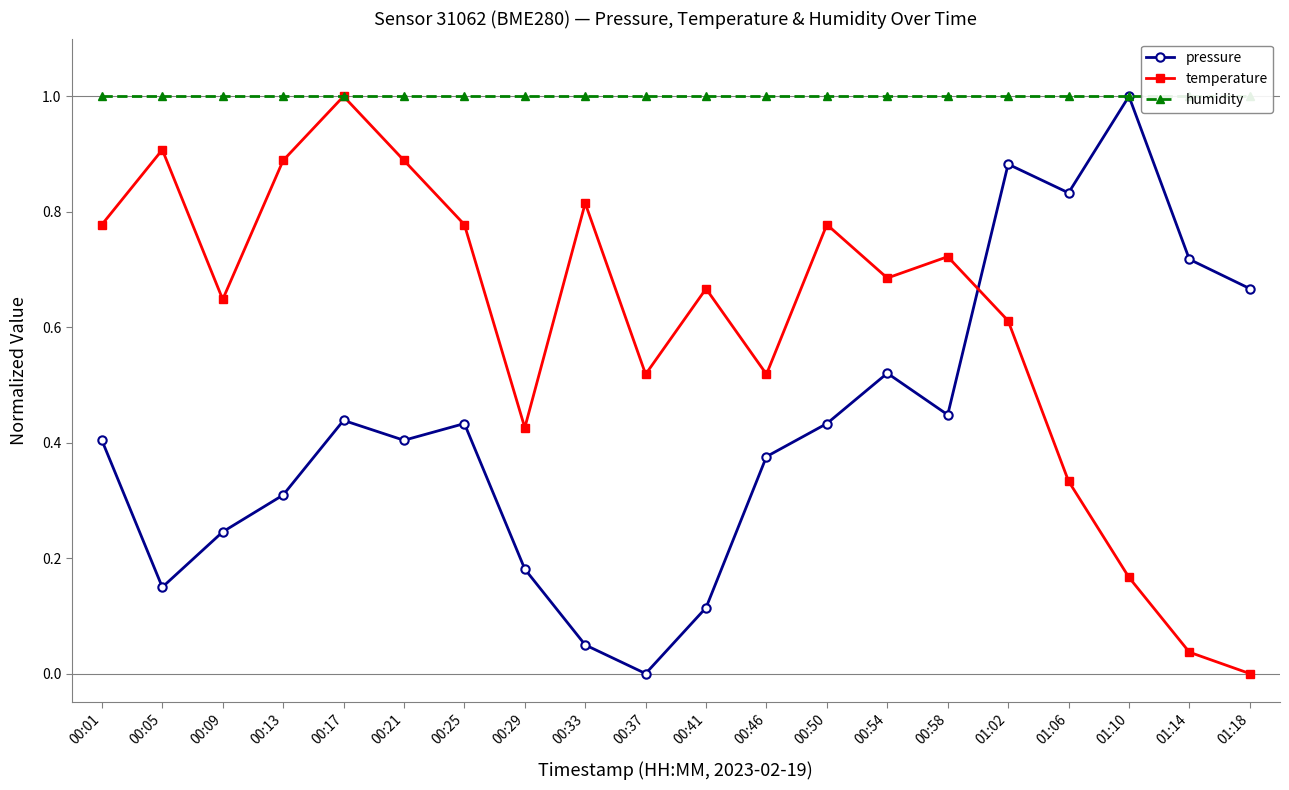

At which category does pressure reach its first local peak?

00:17